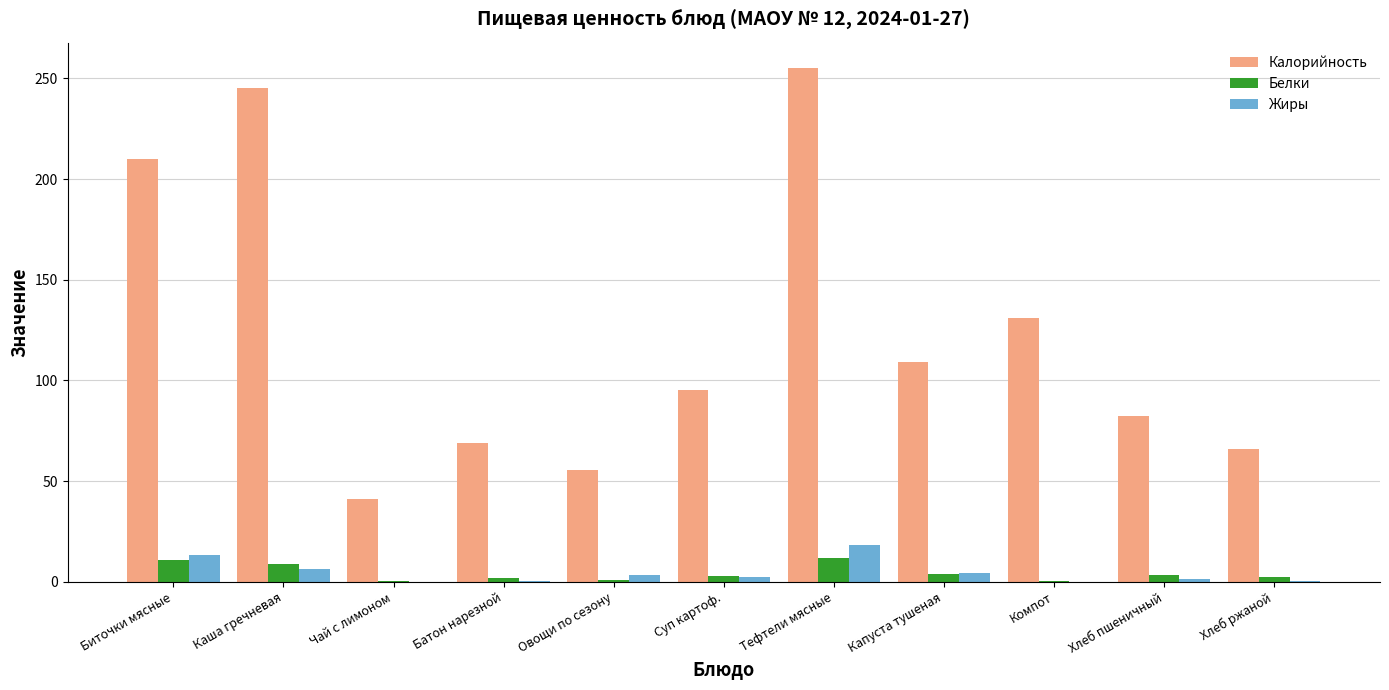

The Жиры series shows 2.2 at Суп картоф.. True or false?

True